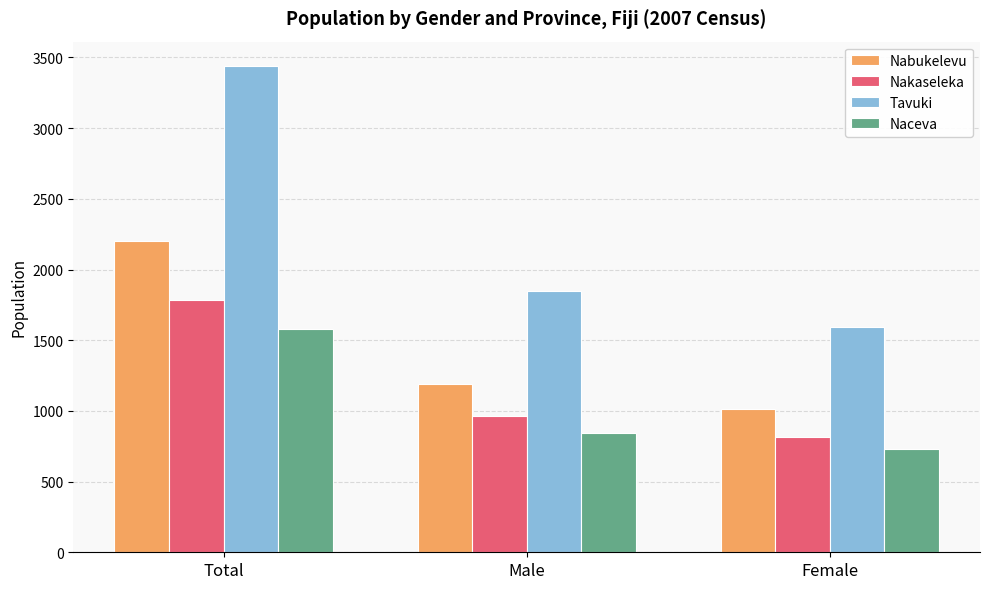

What are all the series names shown in the legend?

Nabukelevu, Nakaseleka, Tavuki, Naceva